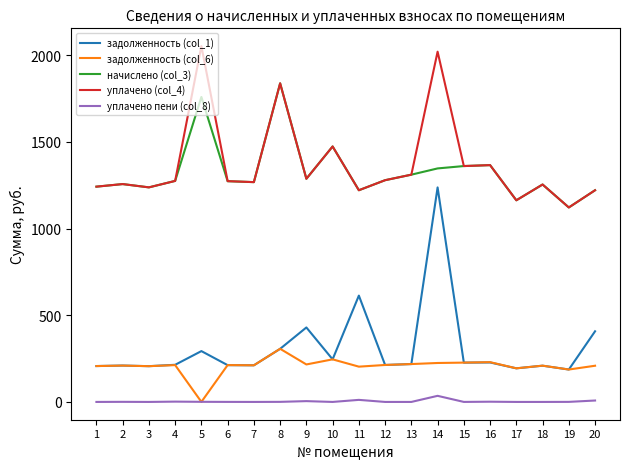

Which series has the largest range (max minus min)?

задолженность (col_1)